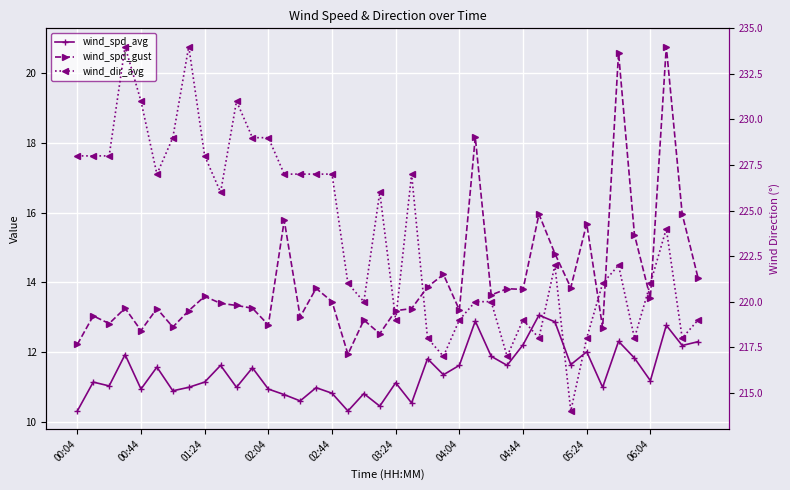

What is the difference between the wind_spd_gust values at 10 and 17?

1.4